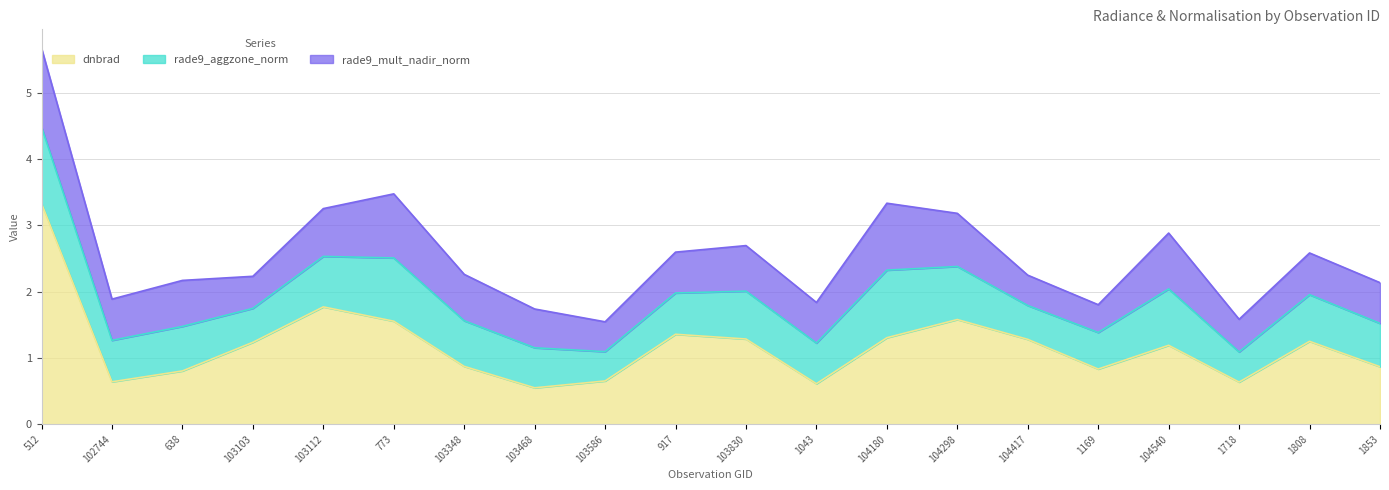

What is the difference between the rade9_mult_nadir_norm values at 1853 and 104298?

0.2